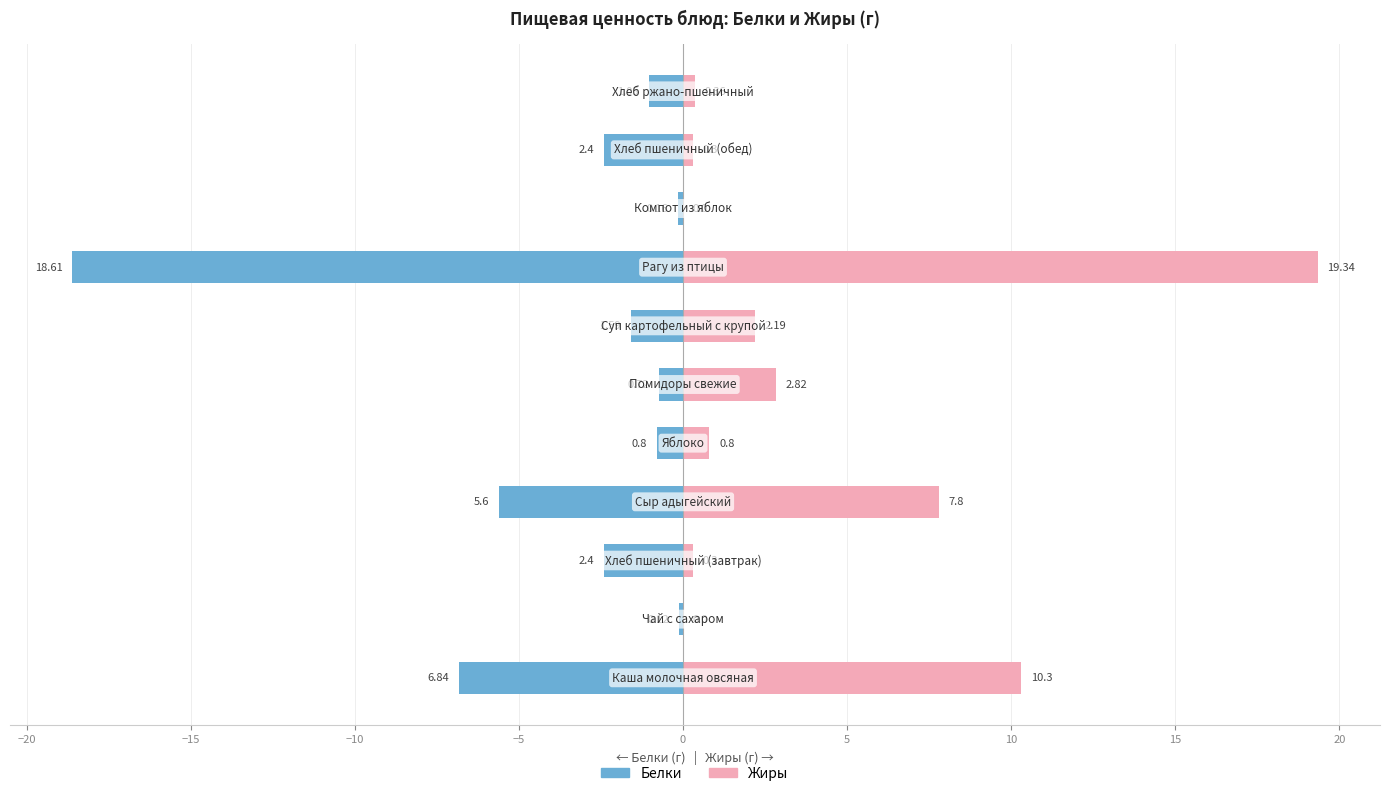

What is the difference between the maximum and minimum values in the Жиры series?

19.3